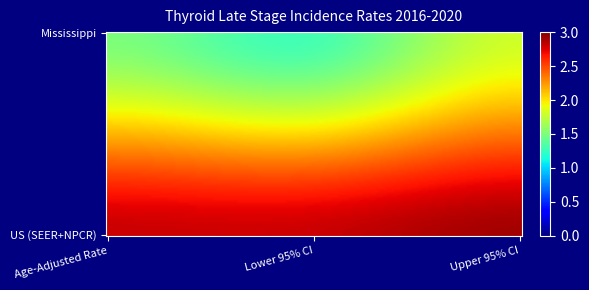

Reading left to right, transcribe all the data shown in this chart.

Mississippi: 0=1.5	1=1.3	2=1.8
US (SEER+NPCR): 0=2.8	1=2.8	2=2.9